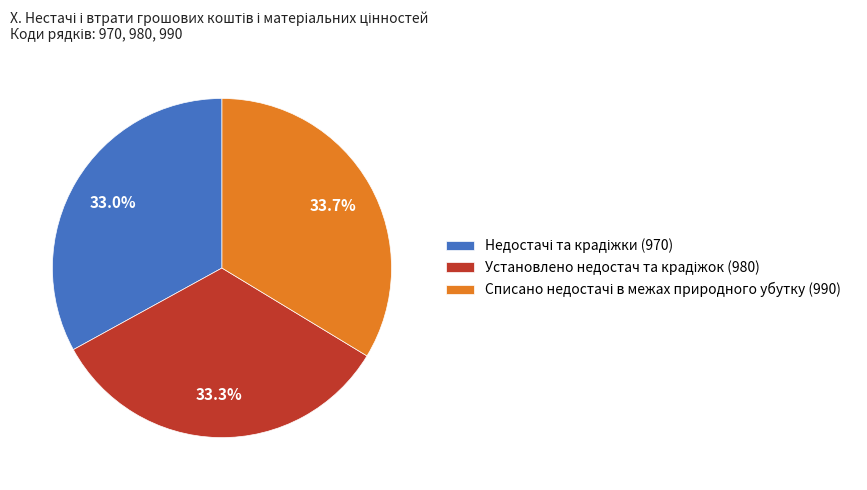

Does any single category account for the majority?

No